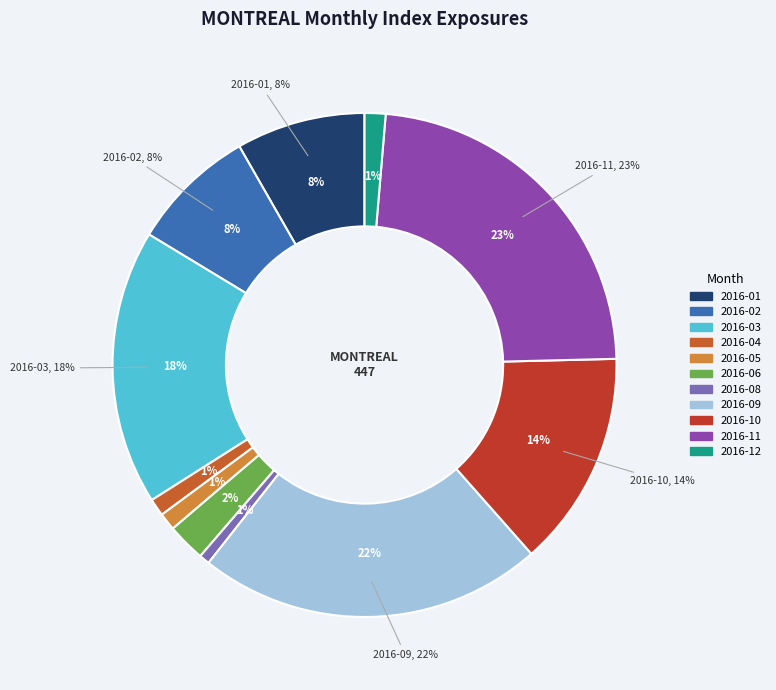

What is the ratio of the value at 2016-03 to the value at 2016-09?

0.8